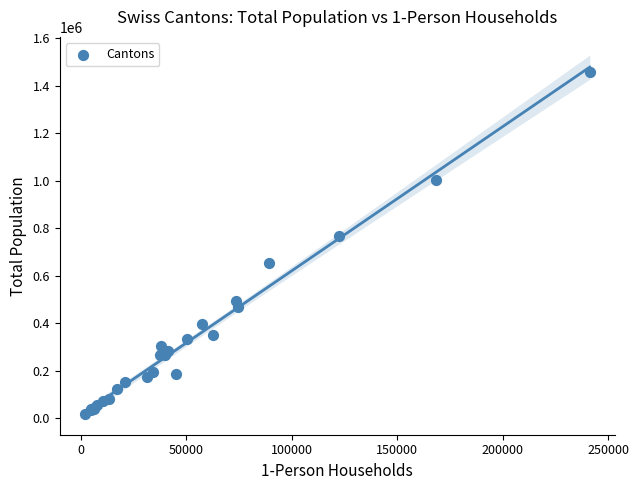

What Y value in the scatter plot is closest to 736887?

767954